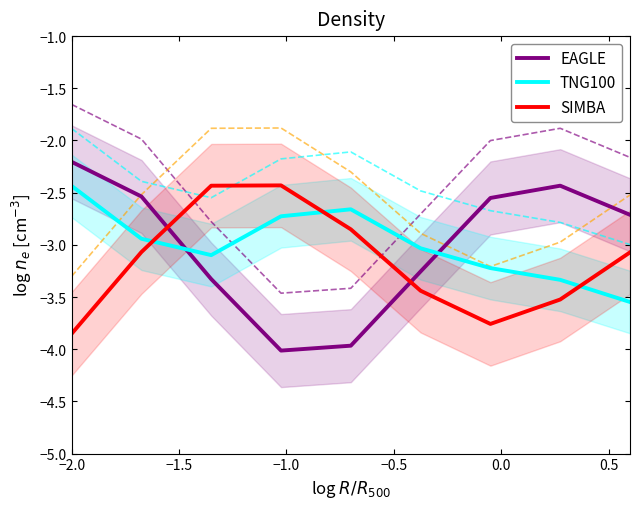

How many intersections are there between TNG100 and EAGLE?

2